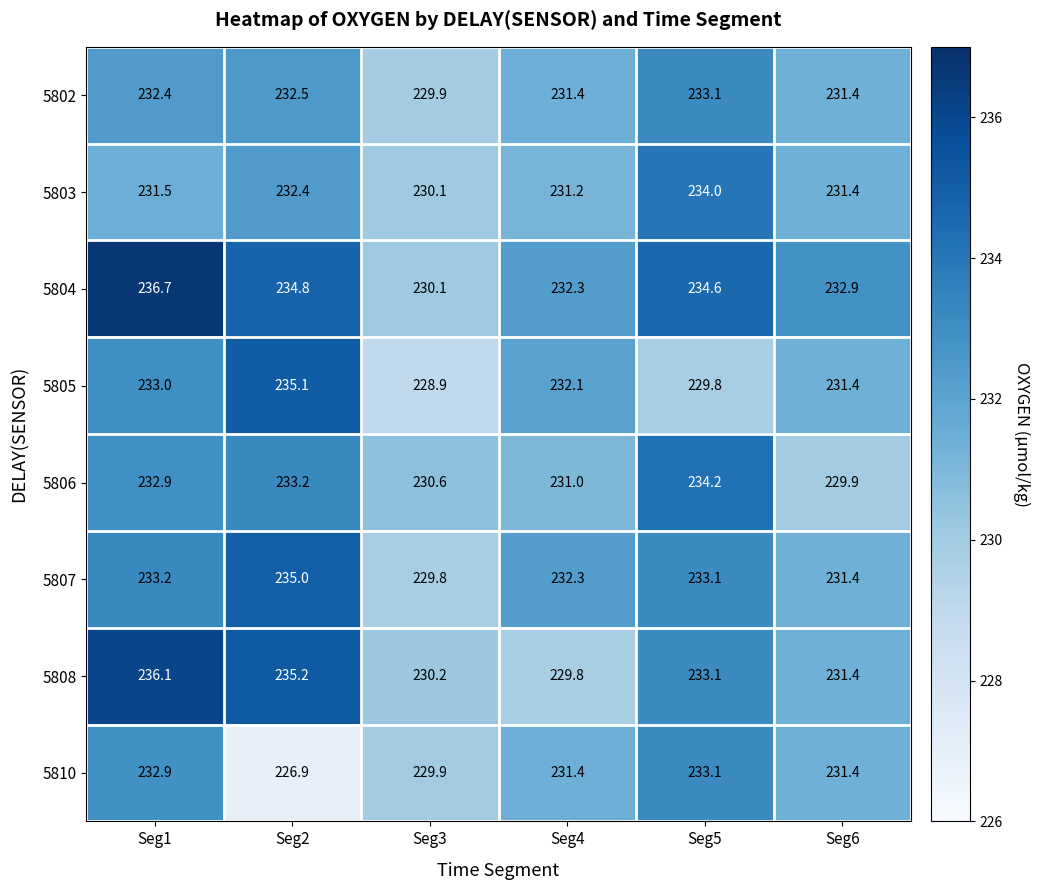

What is the spread (max minus min) of values at Seg4?

2.5